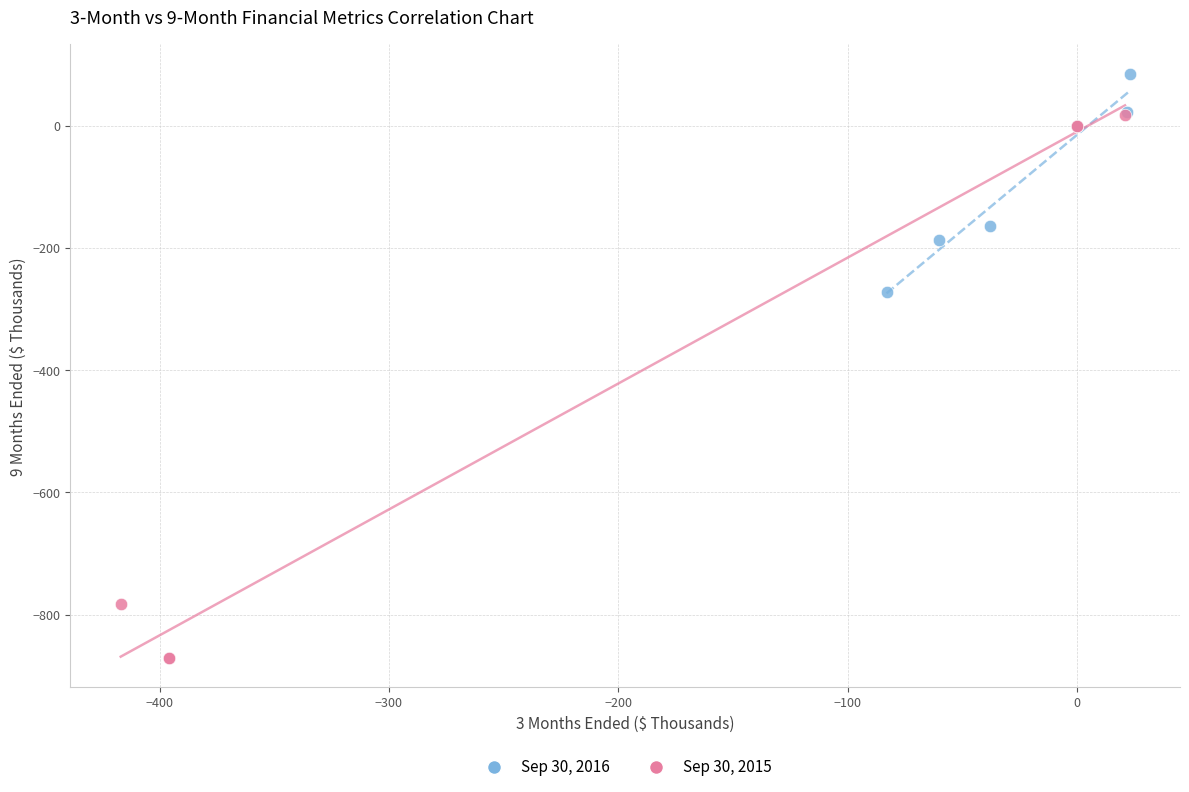

Which series reaches the minimum Y coordinate?

Sep 30, 2015